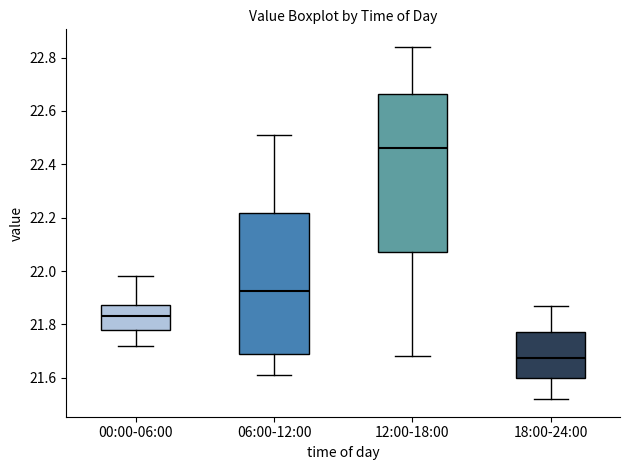

Reading left to right, read every box against the y-axis: the position of its median line, the range the box covers, and the ends of its whiskers. The values are not printed on the chart, so give them approximately, as read against the axis.

00:00-06:00: median 21.84, box 21.78 to 21.88, whiskers 21.72 to 21.98
06:00-12:00: median 21.92, box 21.68 to 22.22, whiskers 21.62 to 22.52
12:00-18:00: median 22.46, box 22.08 to 22.66, whiskers 21.68 to 22.84
18:00-24:00: median 21.68, box 21.60 to 21.78, whiskers 21.52 to 21.88